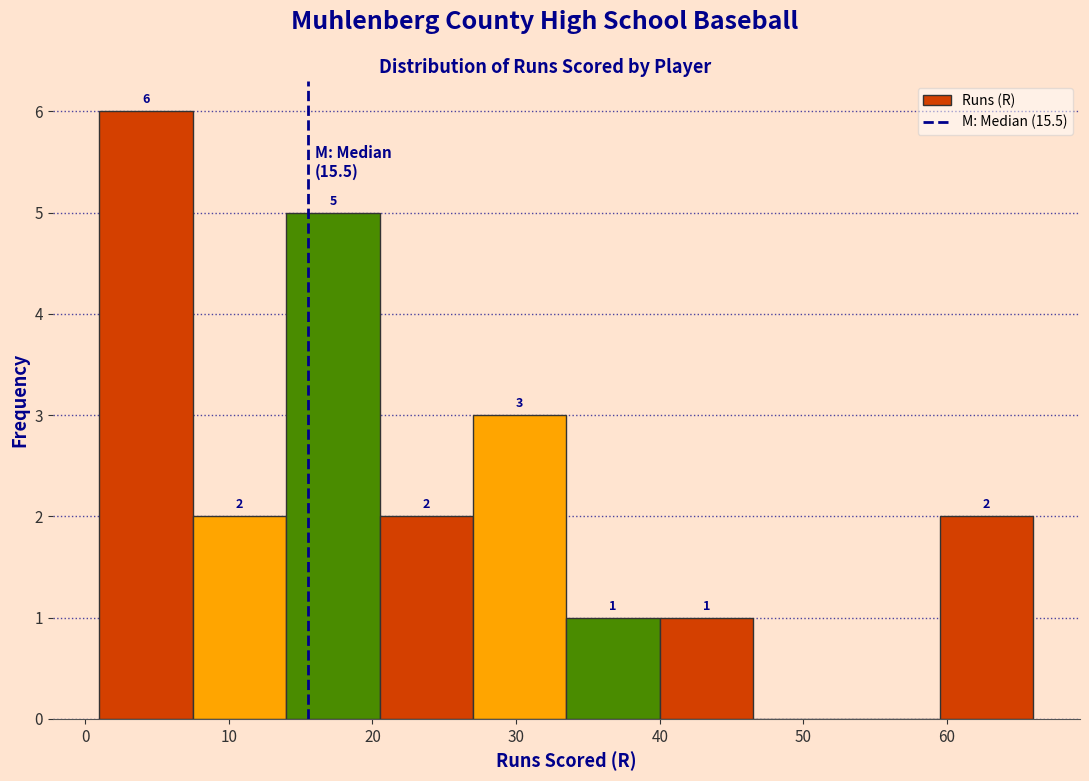

Which range on the x-axis has the tallest bar?

1.0 to 7.5